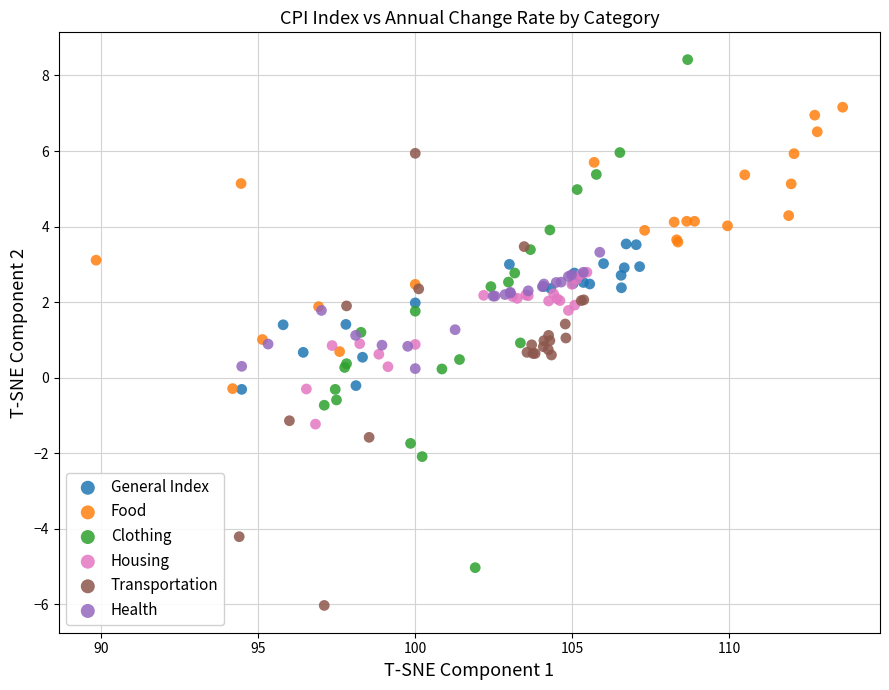

Which series contains the highest Y value?

Clothing